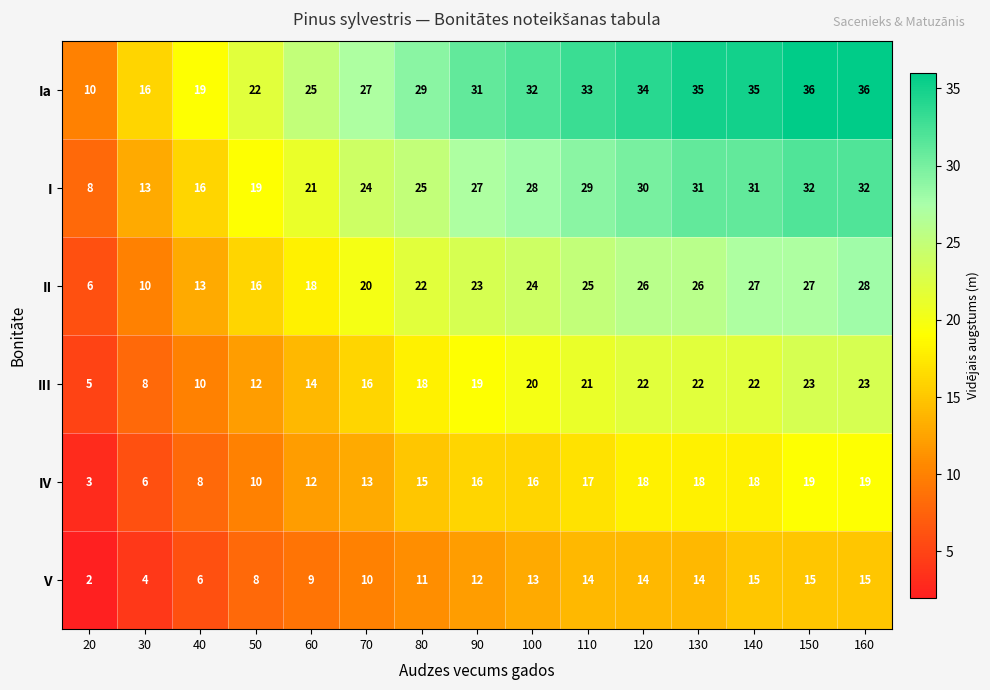

What is the sum of all I values?

366